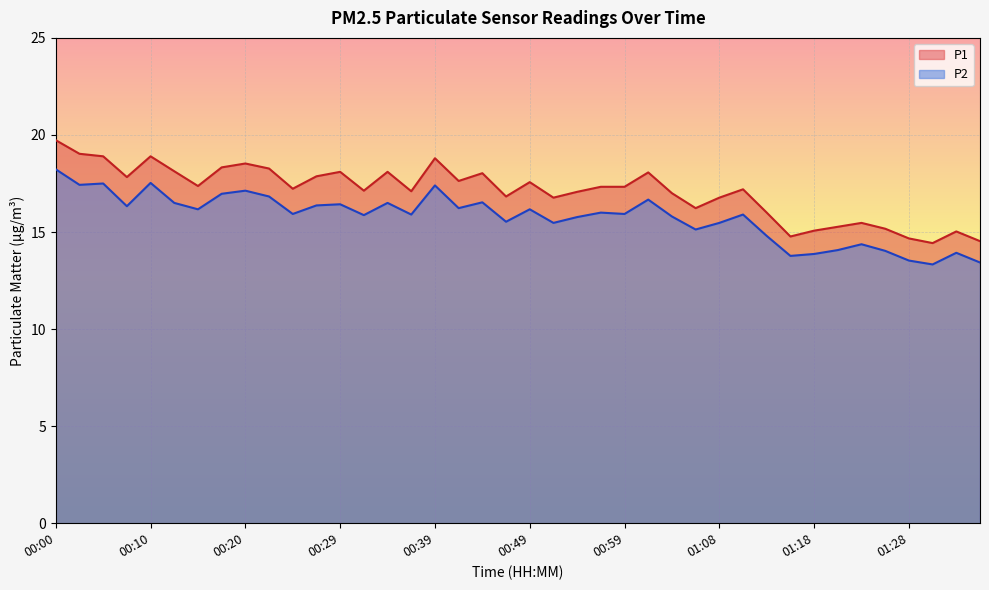

True or false: P2 and P1 cross at least once.

False